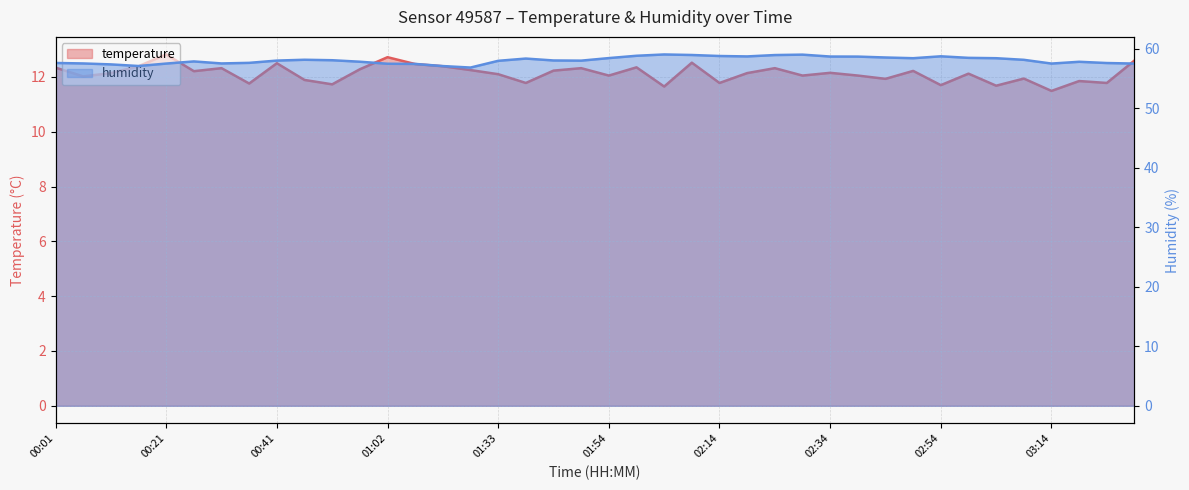

Reading left to right, extract all data points from this chart.

temperature: 00:01=12.3	00:06=12.0	00:11=12.1	00:16=12.4	00:21=12.8	00:26=12.2	00:31=12.3	00:36=11.8	00:41=12.5	00:46=11.9	00:51=11.7	00:56=12.3	01:02=12.7	01:07=12.5	01:12=12.4	01:17=12.2	01:33=12.1	01:38=11.8	01:43=12.2	01:48=12.3	01:54=12.1	01:59=12.3	02:04=11.7	02:09=12.5	02:14=11.8	02:19=12.1	02:24=12.3	02:29=12.1	02:34=12.2	02:39=12.1	02:44=11.9	02:49=12.2	02:54=11.7	02:59=12.1	03:04=11.7	03:09=11.9	03:14=11.5	03:19=11.8	03:24=11.8	03:29=12.6
humidity: 00:01=57.6	00:06=57.5	00:11=57.4	00:16=57.1	00:21=57.5	00:26=57.9	00:31=57.5	00:36=57.6	00:41=58.0	00:46=58.1	00:51=58.1	00:56=57.8	01:02=57.5	01:07=57.4	01:12=57.1	01:17=56.8	01:33=58.0	01:38=58.3	01:43=58.0	01:48=58.0	01:54=58.4	01:59=58.8	02:04=59.0	02:09=58.9	02:14=58.8	02:19=58.7	02:24=58.9	02:29=59.0	02:34=58.7	02:39=58.7	02:44=58.5	02:49=58.4	02:54=58.7	02:59=58.5	03:04=58.4	03:09=58.1	03:14=57.5	03:19=57.8	03:24=57.6	03:29=57.5